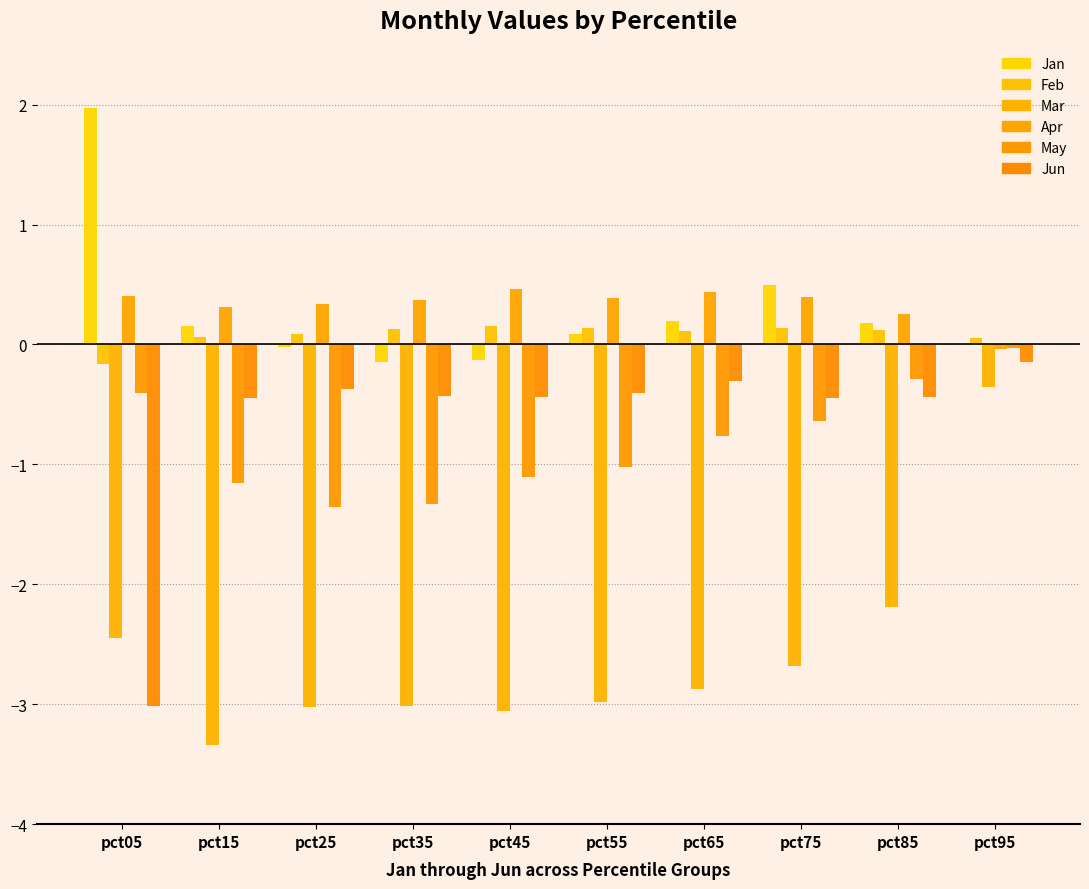

Which series has the largest range (max minus min)?

Mar